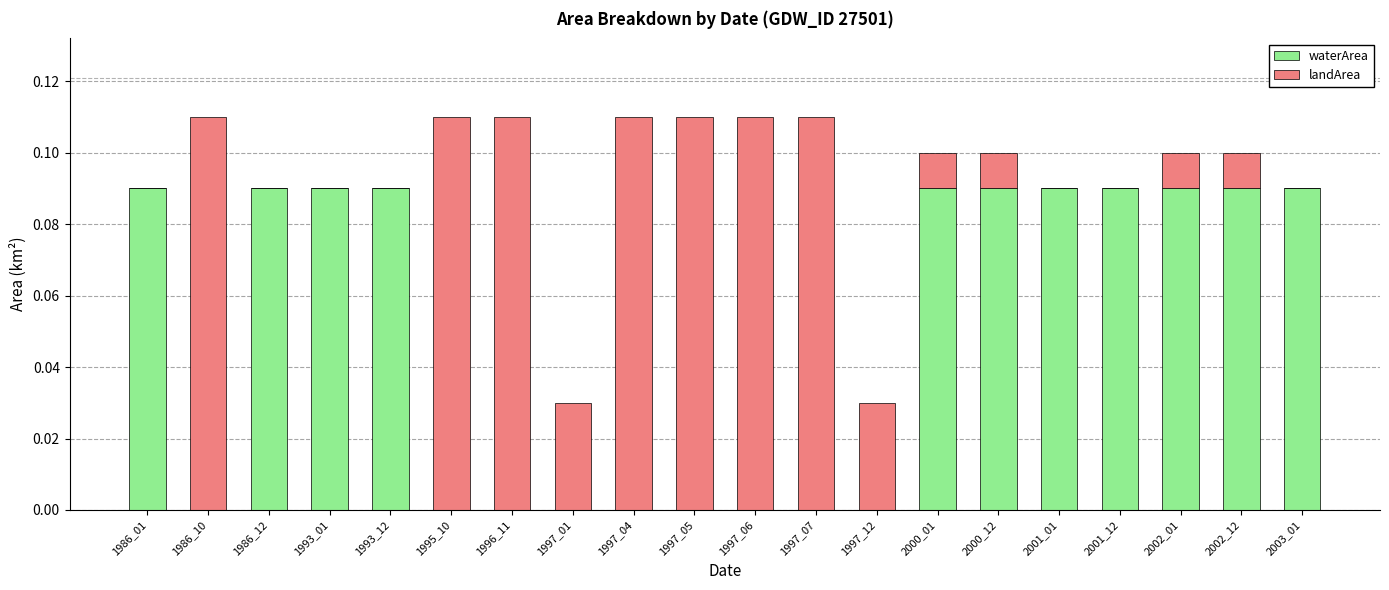

What is the sum of all waterArea values?

1.0